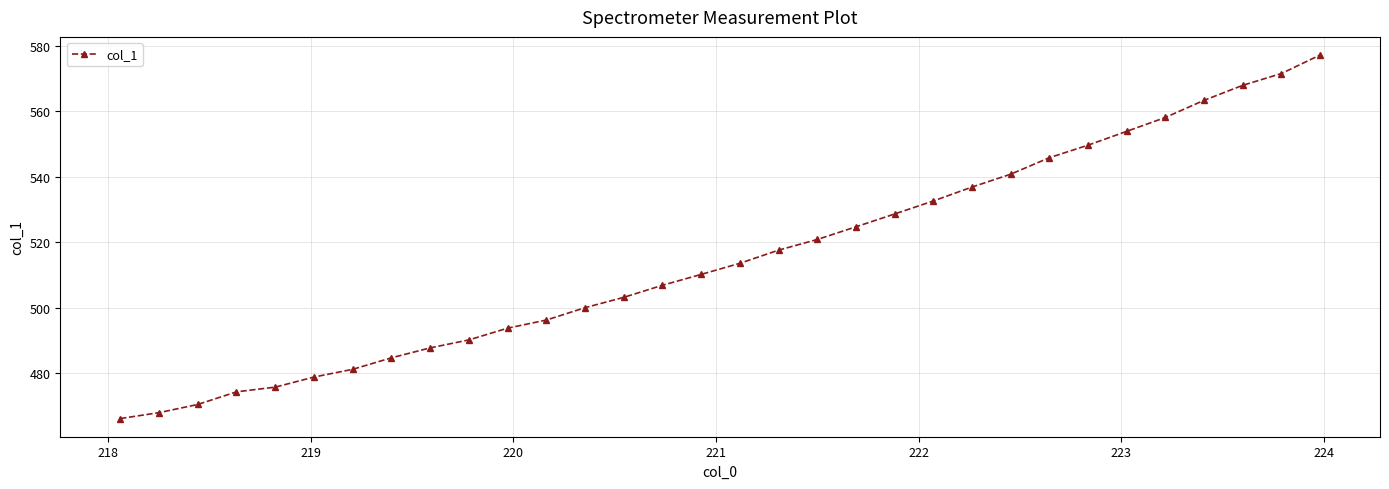

What is the difference between the maximum and second lowest values?

109.2